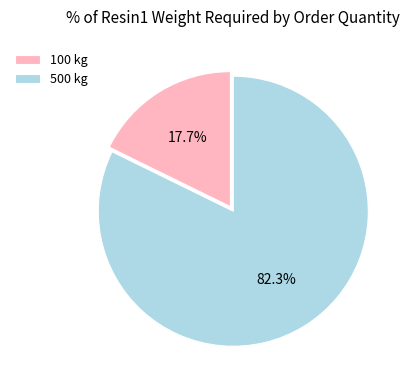

How many slices are in this pie chart?

2